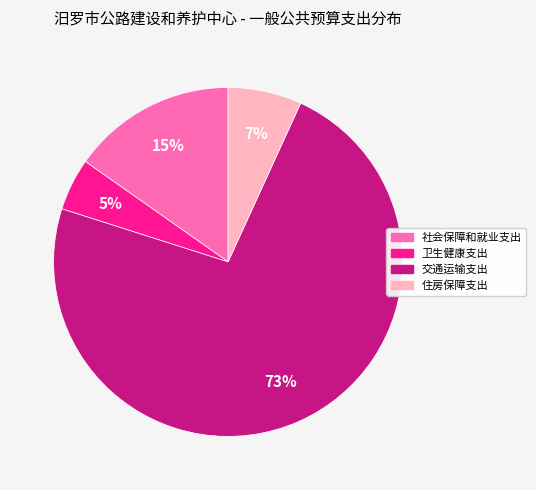

To the nearest percent, what is the combined percentage of 社会保障和就业支出 and 交通运输支出?

88%